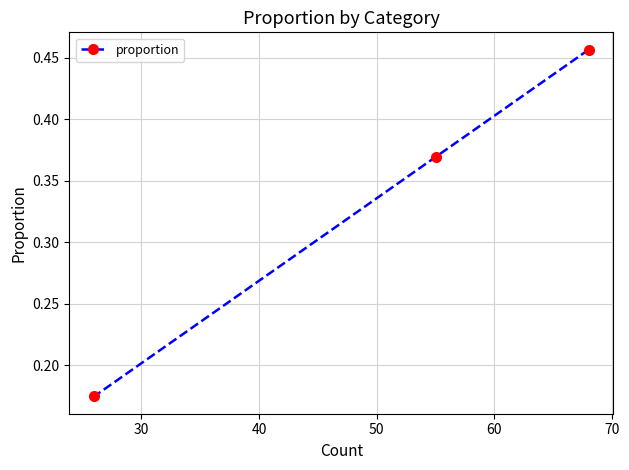

Count the values in the range 0 to 1.

3